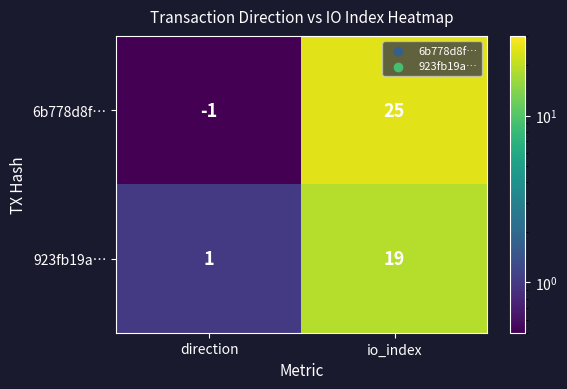

Which category has the lowest value across all series?

direction